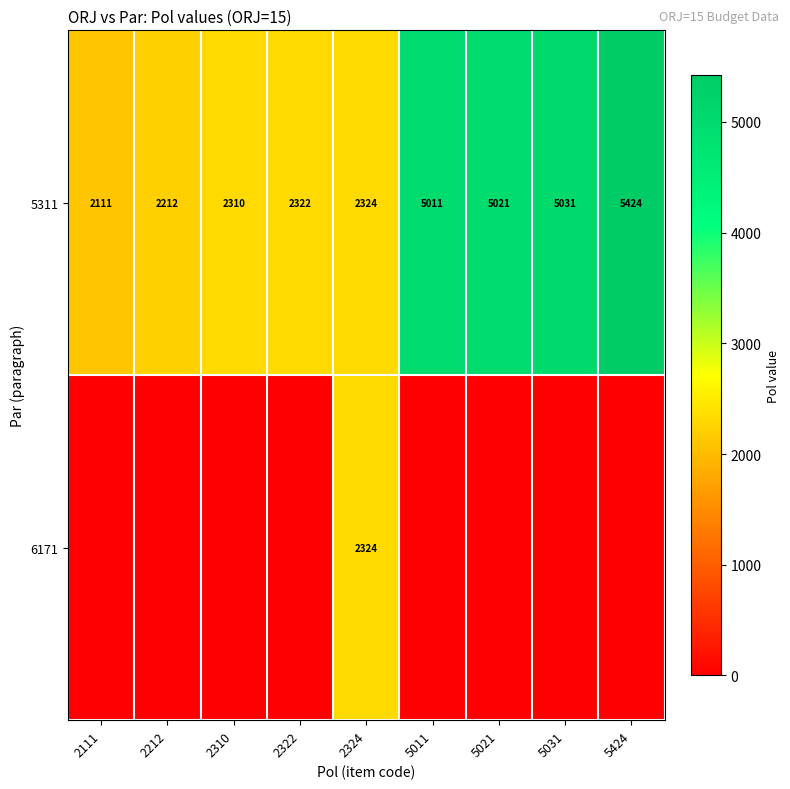

Rank the categories by 5311 value from lowest to highest.

2111, 2212, 2310, 2322, 2324, 5011, 5021, 5031, 5424